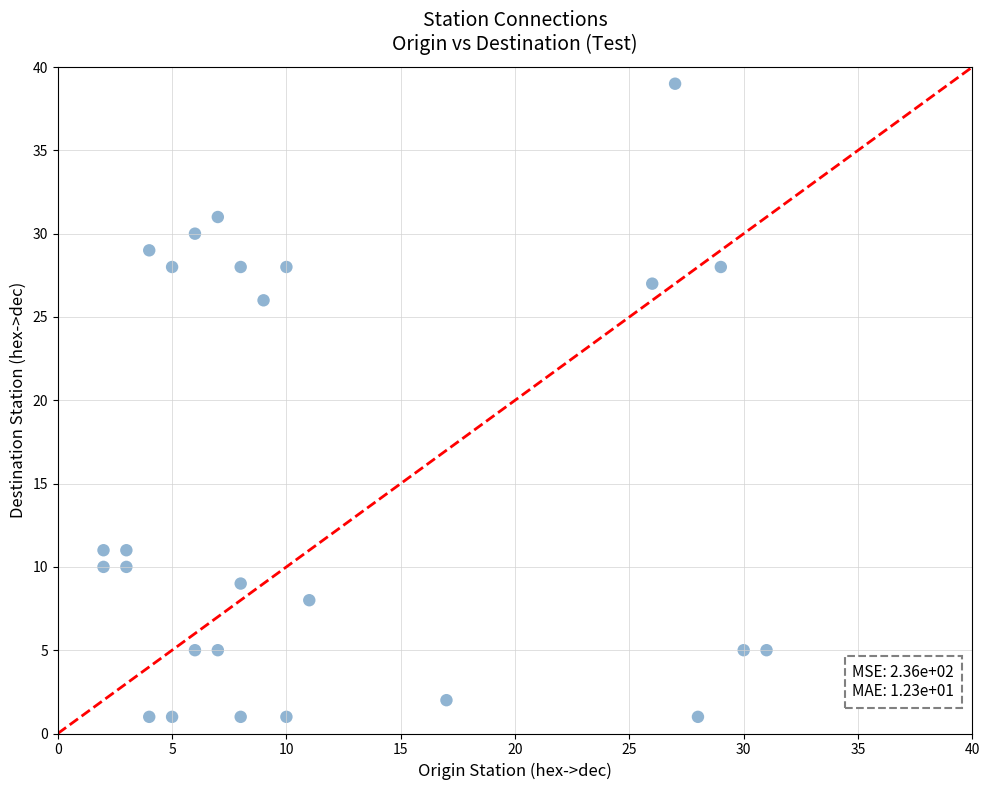

What is the range of X values (max minus min)?

29